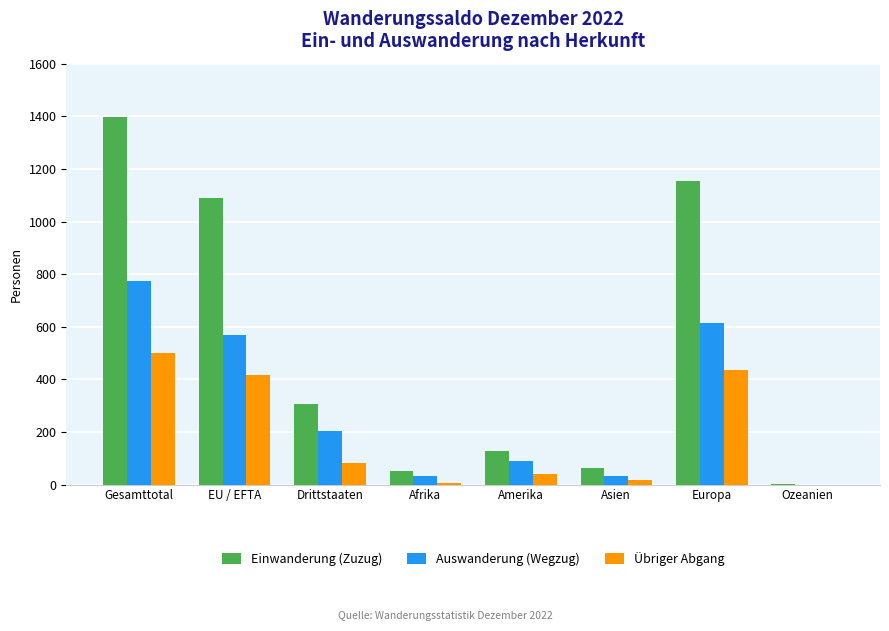

How many distinct data groups are displayed?

3